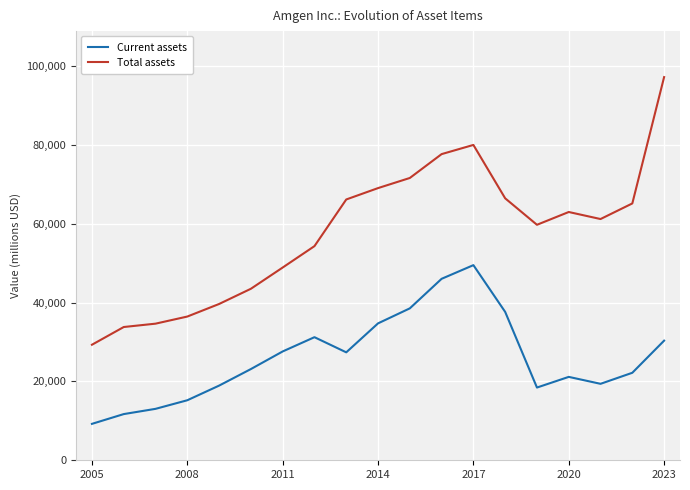

True or false: Total assets and Current assets cross at least once.

False